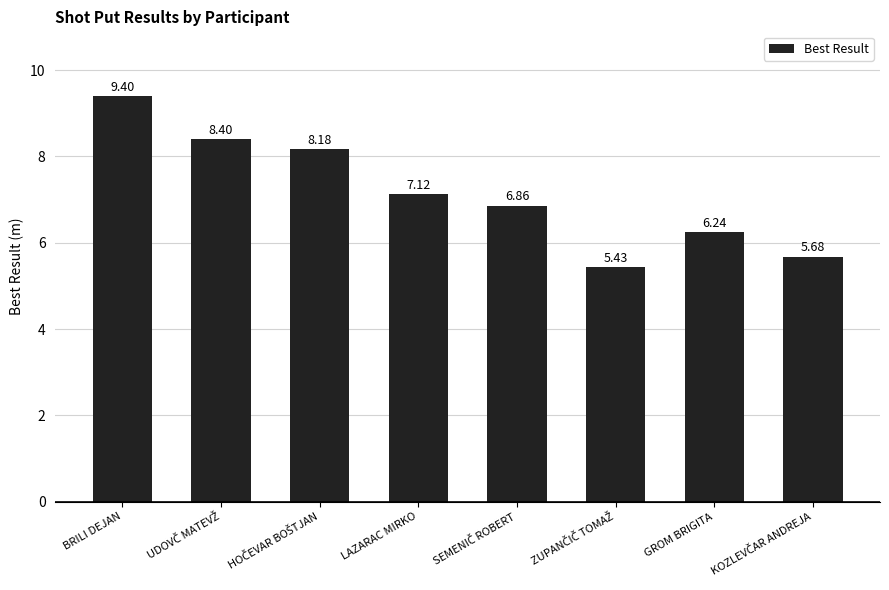

What is the label of the 1st bar from the left?

BRILI DEJAN